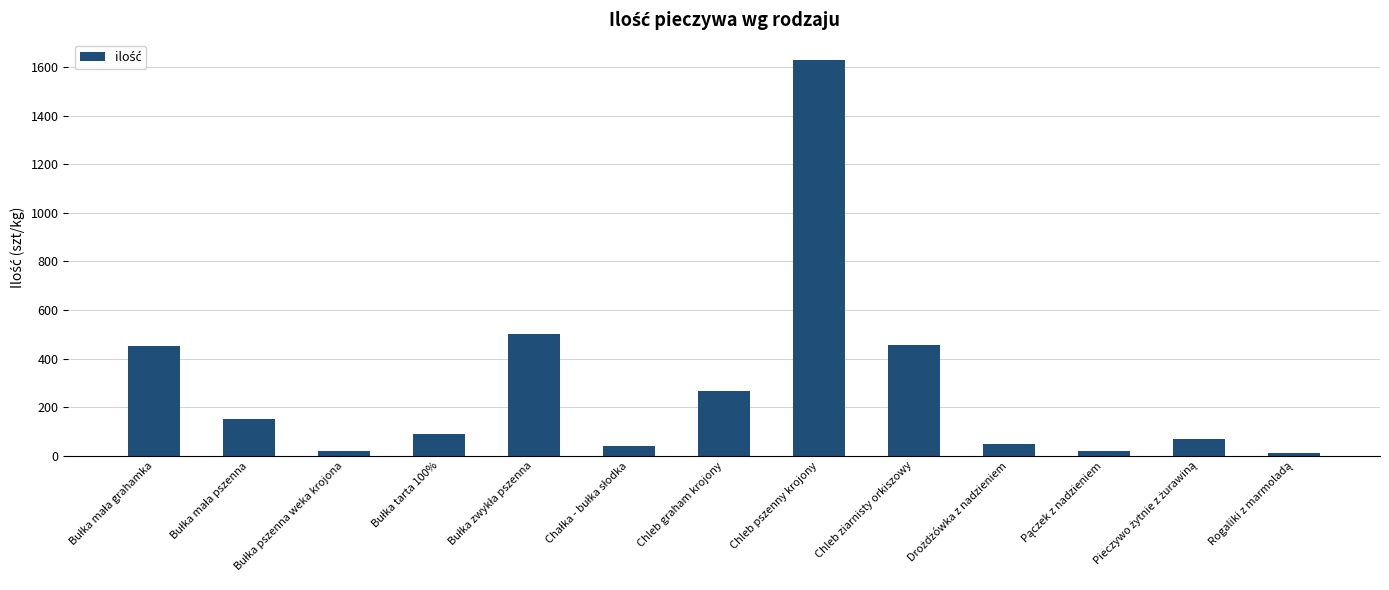

What is the difference between the maximum and minimum values?

1620